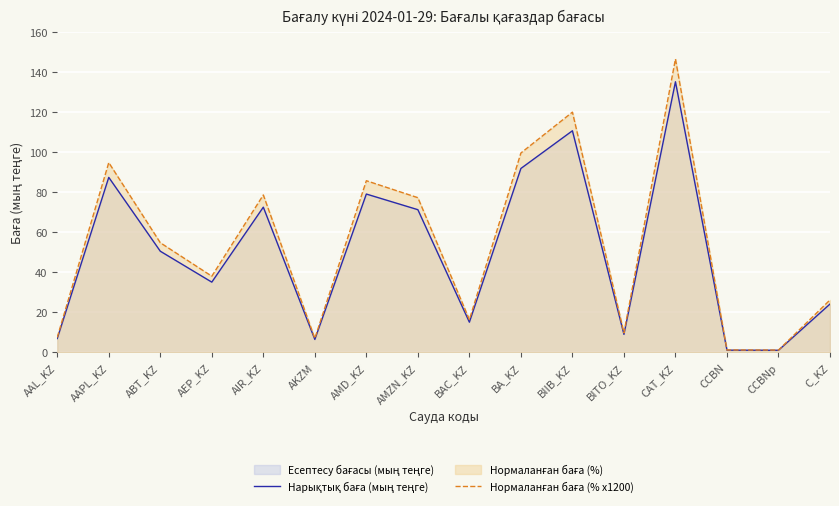

At how many categories does at least one series exceed 70?

7